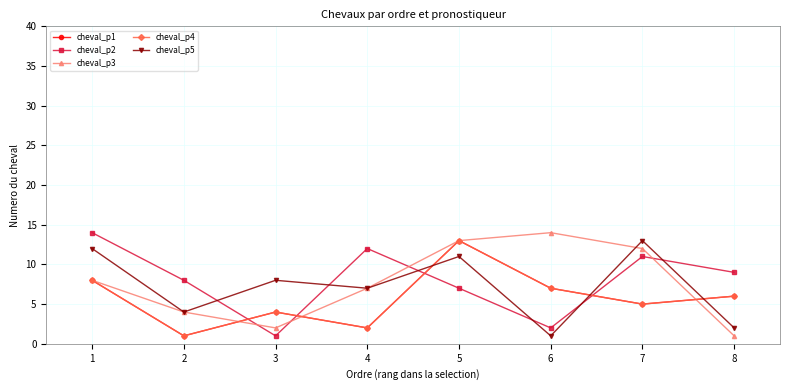

Reading left to right, list all the values displayed in this chart.

cheval_p1: 1=8	2=1	3=4	4=2	5=13	6=7	7=5	8=6
cheval_p2: 1=14	2=8	3=1	4=12	5=7	6=2	7=11	8=9
cheval_p3: 1=8	2=4	3=2	4=7	5=13	6=14	7=12	8=1
cheval_p4: 1=8	2=1	3=4	4=2	5=13	6=7	7=5	8=6
cheval_p5: 1=12	2=4	3=8	4=7	5=11	6=1	7=13	8=2